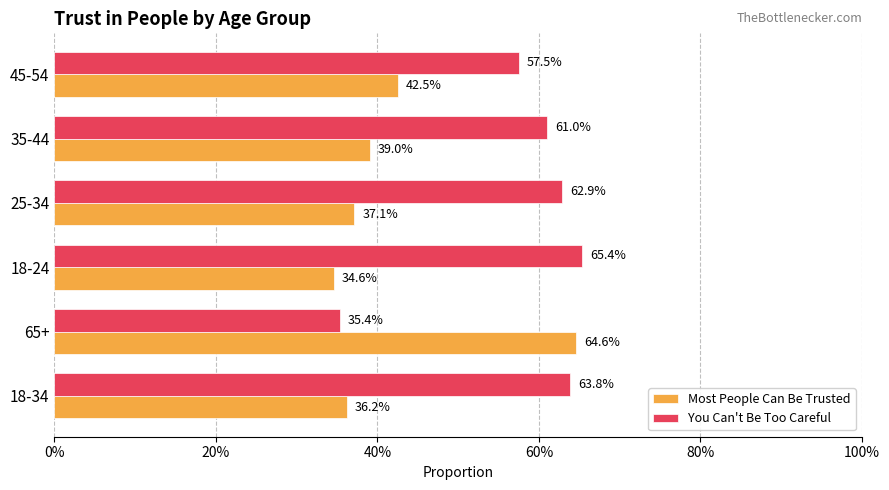

What are all the series names shown in the legend?

Most People Can Be Trusted, You Can't Be Too Careful